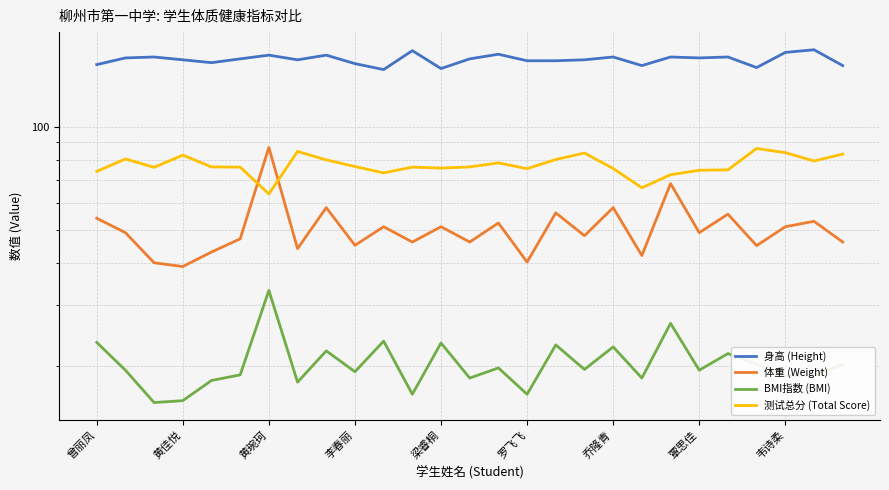

Is it true that 测试总分 (Total Score) equals 83.2 at 26?

True